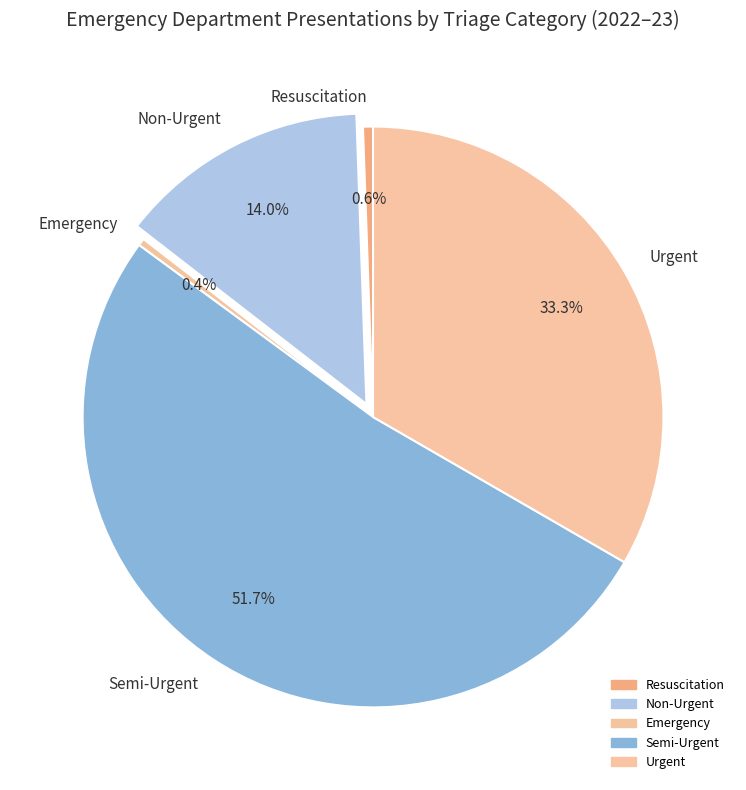

Is it true that Urgent is 33% of the pie?

True